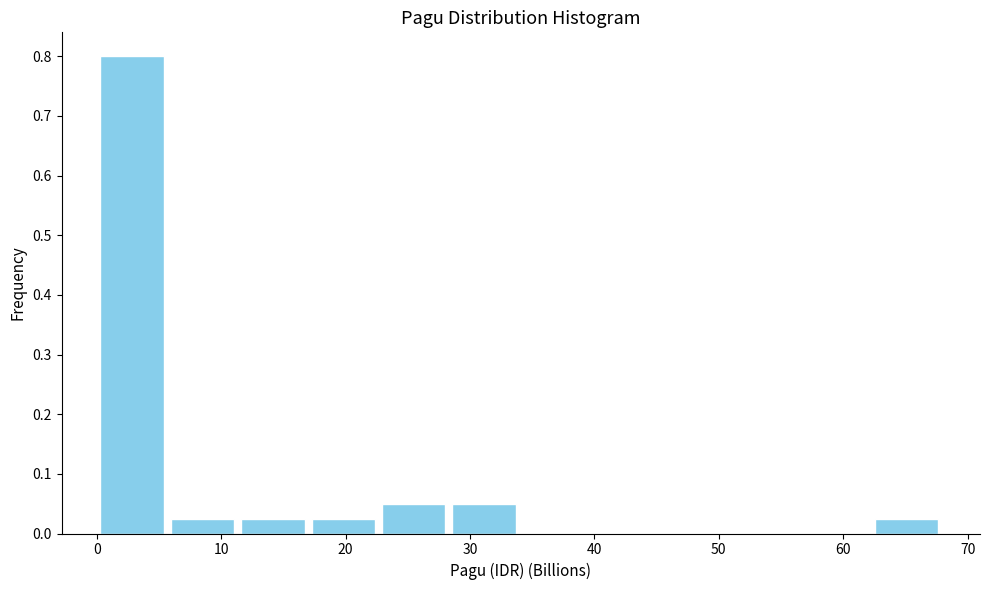

Reading left to right, list every bar in this chart as the range it spans on the x-axis followed by its height. Neither the bar edges nor the heights are printed on the chart, so give them approximately, as read against the axes.

0 to 6: 0.80
6 to 11: 0.03
11 to 17: 0.03
17 to 23: 0.03
23 to 28: 0.05
28 to 34: 0.05
34 to 40: 0
40 to 45: 0
45 to 51: 0
51 to 57: 0
57 to 62: 0
62 to 68: 0.03